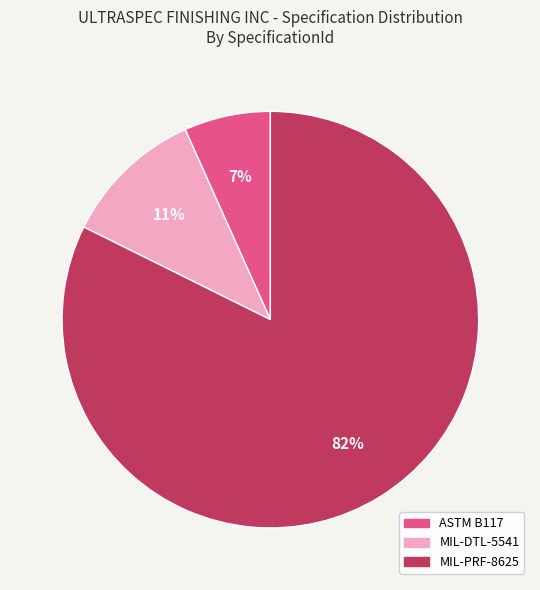

What percentage is the ASTM B117 slice, to the nearest percent?

7%